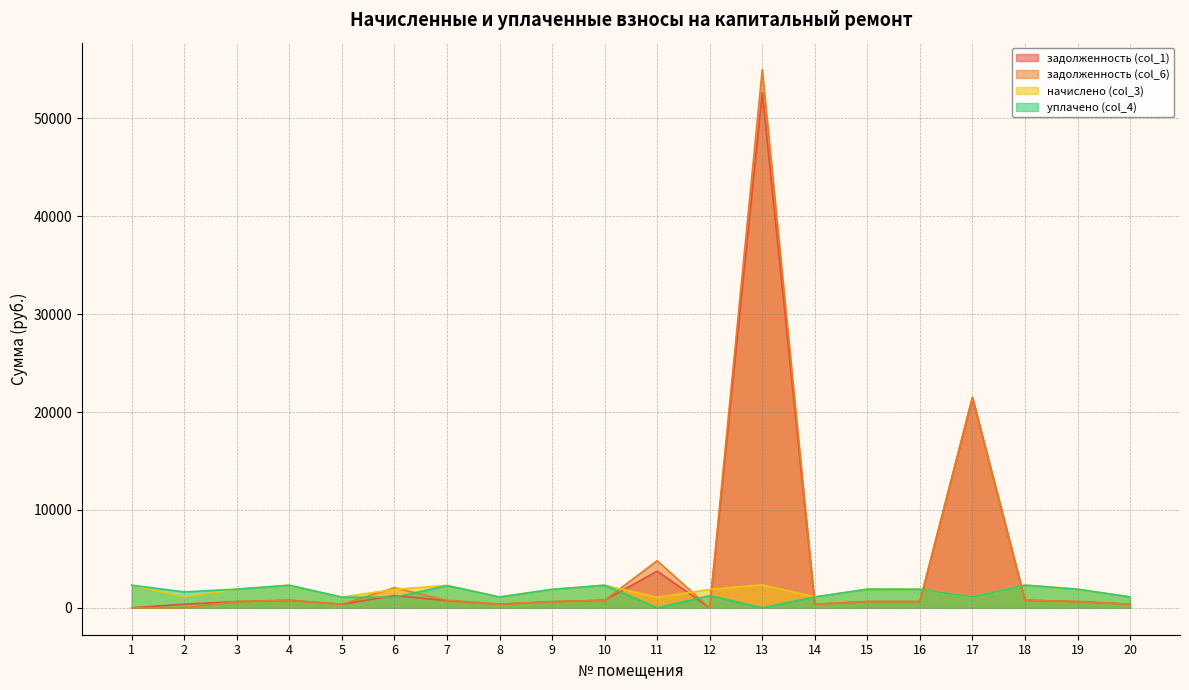

Between 3 and 13, which is larger?

13